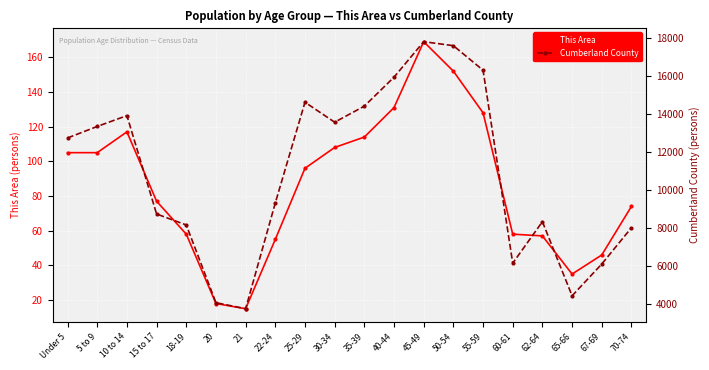

Reading left to right, what are all the values shown in this chart?

This Area: Under 5=105	5 to 9=105	10 to 14=117	15 to 17=77	18-19=58	20=18	21=15	22-24=55	25-29=96	30-34=108	35-39=114	40-44=131	45-49=169	50-54=152	55-59=128	60-61=58	62-64=57	65-66=35	67-69=46	70-74=74
Cumberland County: Under 5=12733	5 to 9=13338	10 to 14=13908	15 to 17=8733	18-19=8155	20=4066	21=3749	22-24=9315	25-29=14612	30-34=13561	35-39=14406	40-44=15930	45-49=17797	50-54=17587	55-59=16297	60-61=6145	62-64=8329	65-66=4429	67-69=6100	70-74=8010